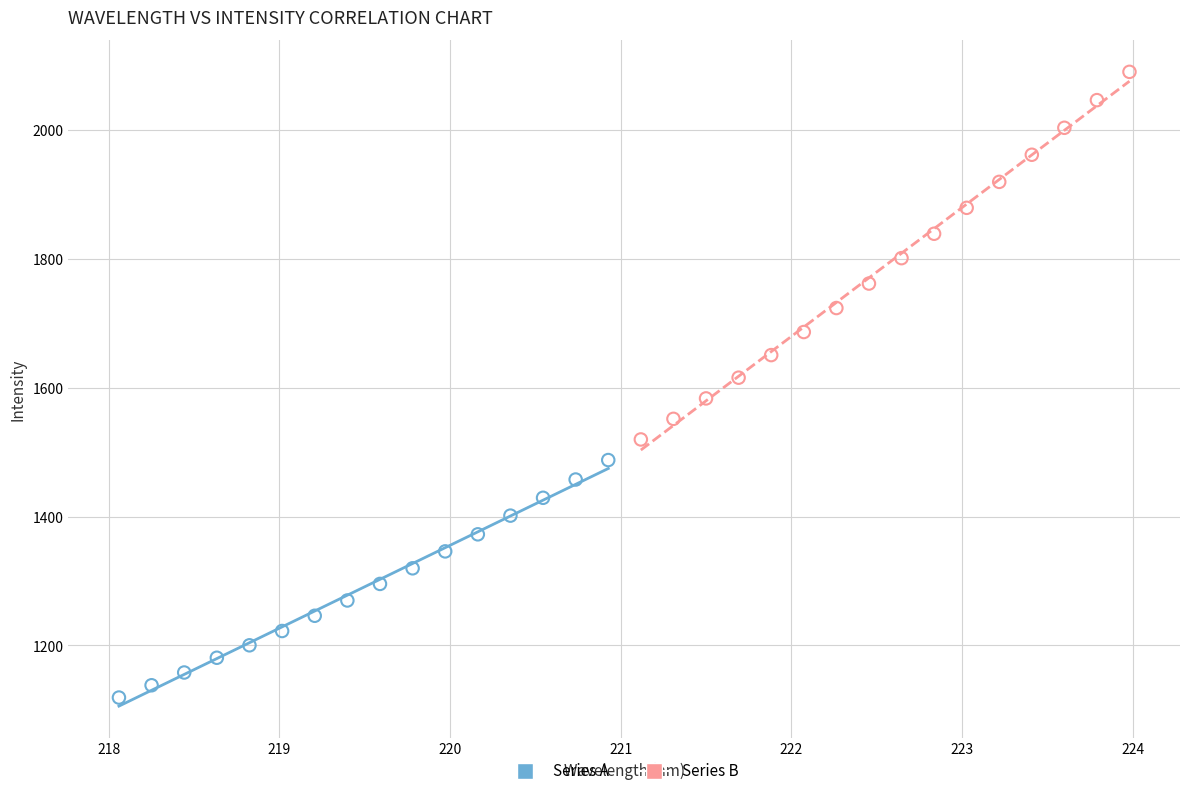

Which series contains the lowest Y value?

Series A